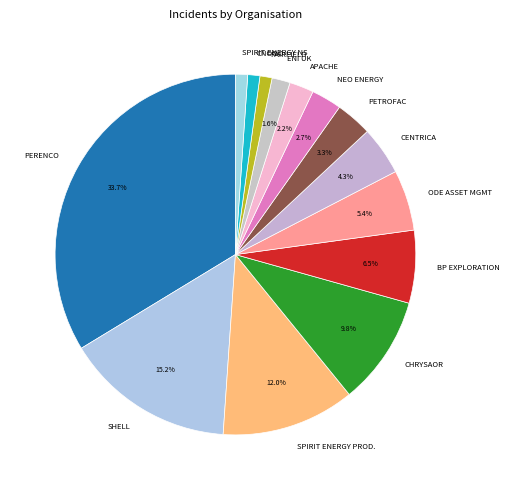

How much of the chart is everything except PETROFAC?

96.7%